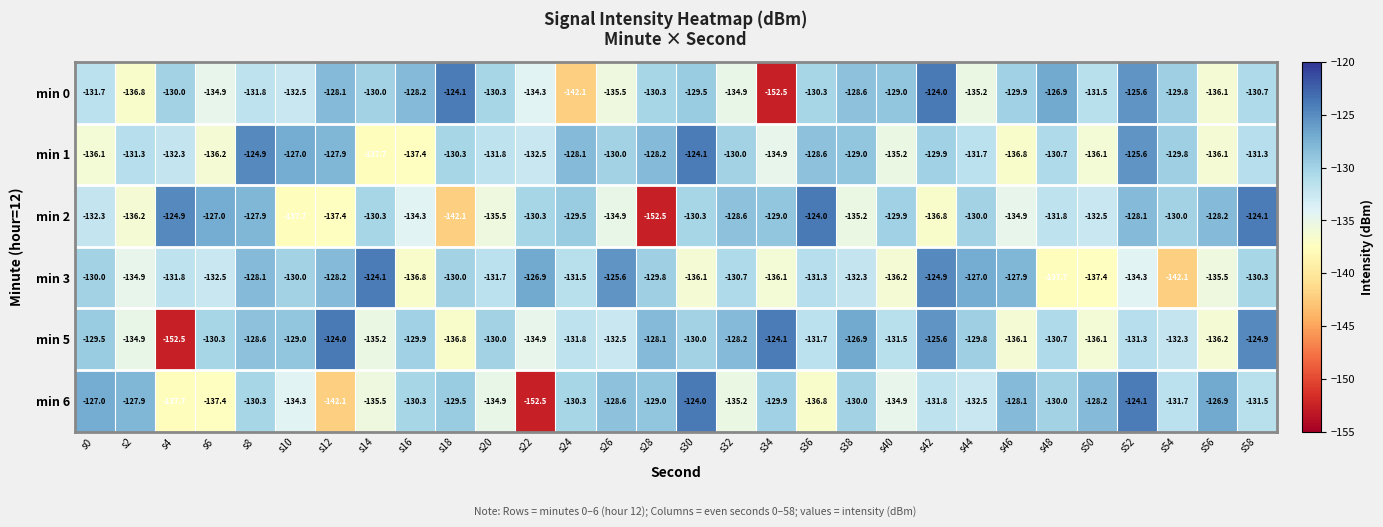

At which category is the sum across all series the highest?

s52